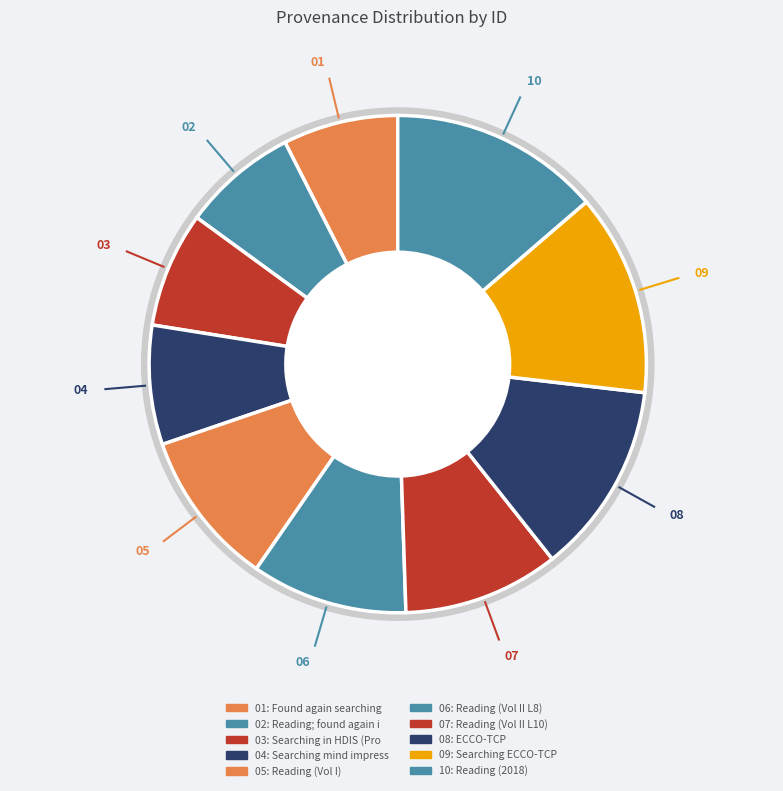

Approximately how many times larger is the value at Reading compared to Searching mind impression?

1.3